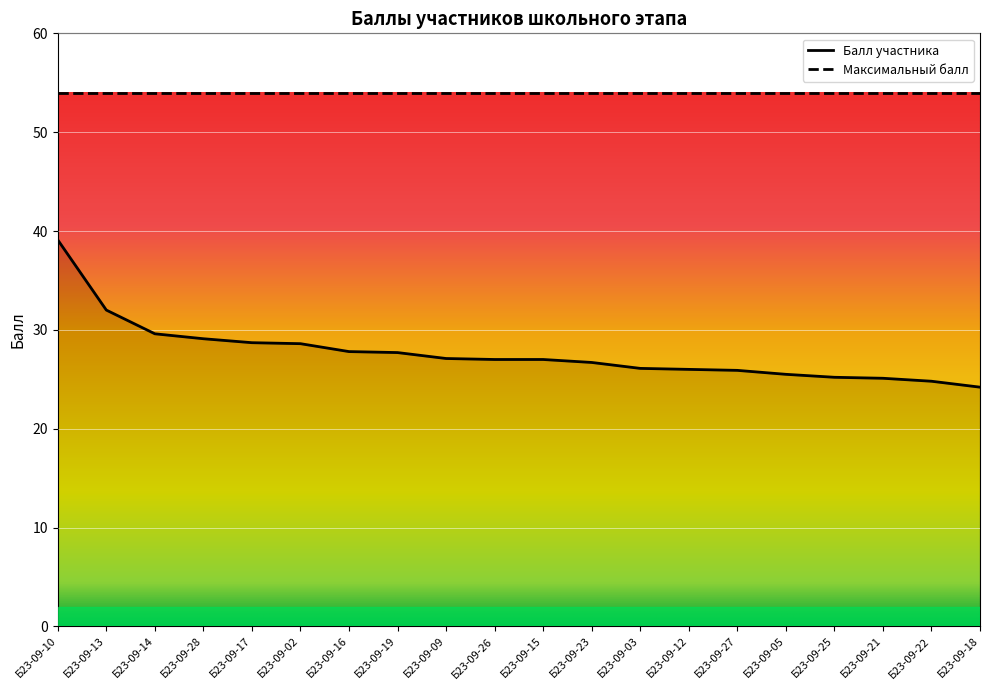

Is it true that the value at Б23-09-15 is 27.0?

True